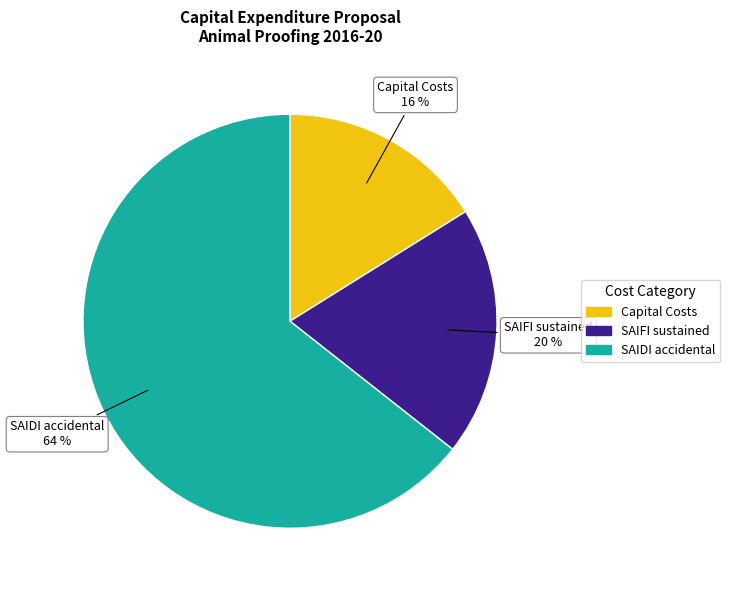

How many slices are in this pie chart?

3